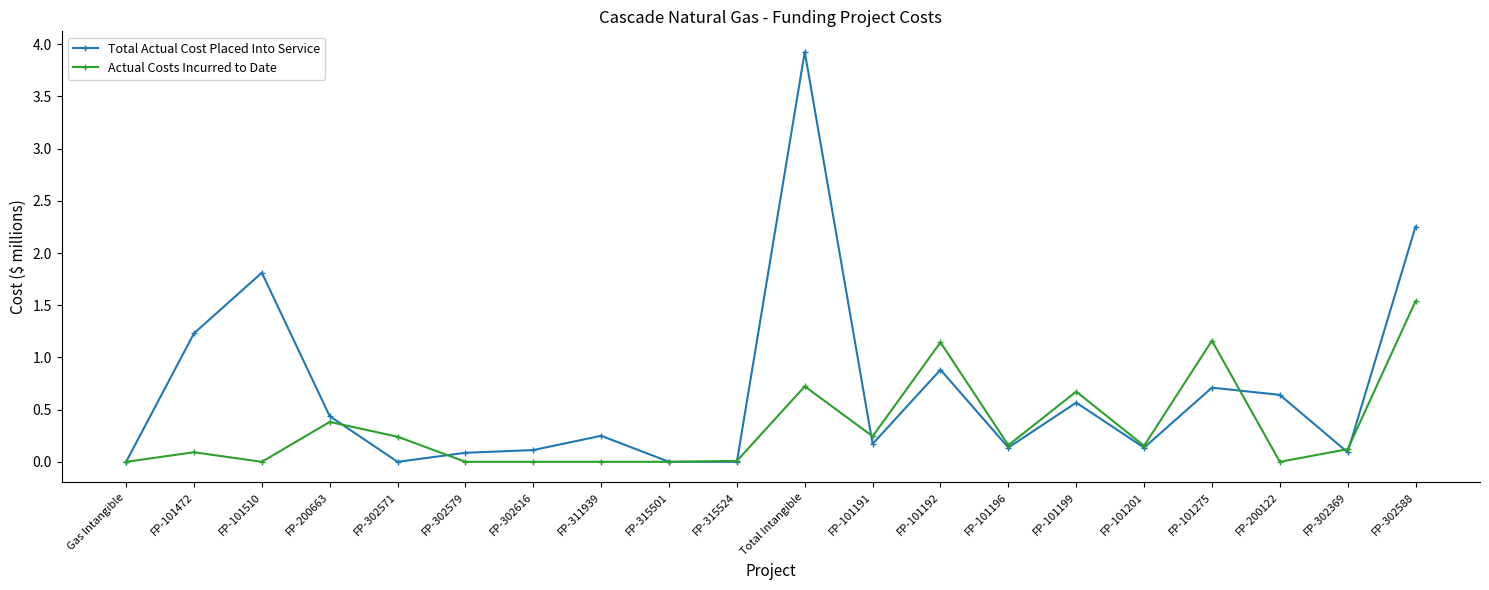

What is the highest value of the Total Actual Cost Placed Into Service series?

3.9